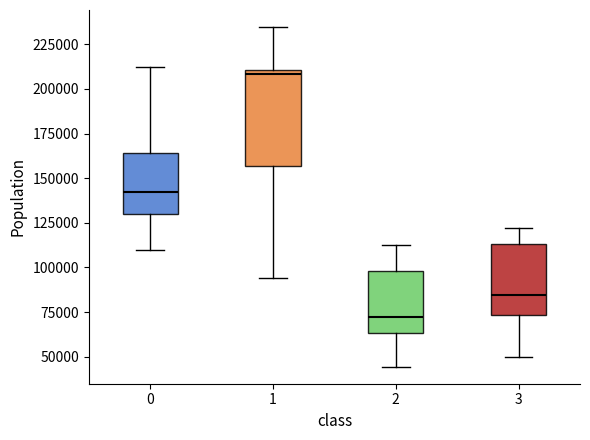

Which box is the tallest, from its lower edge to its upper edge?

1